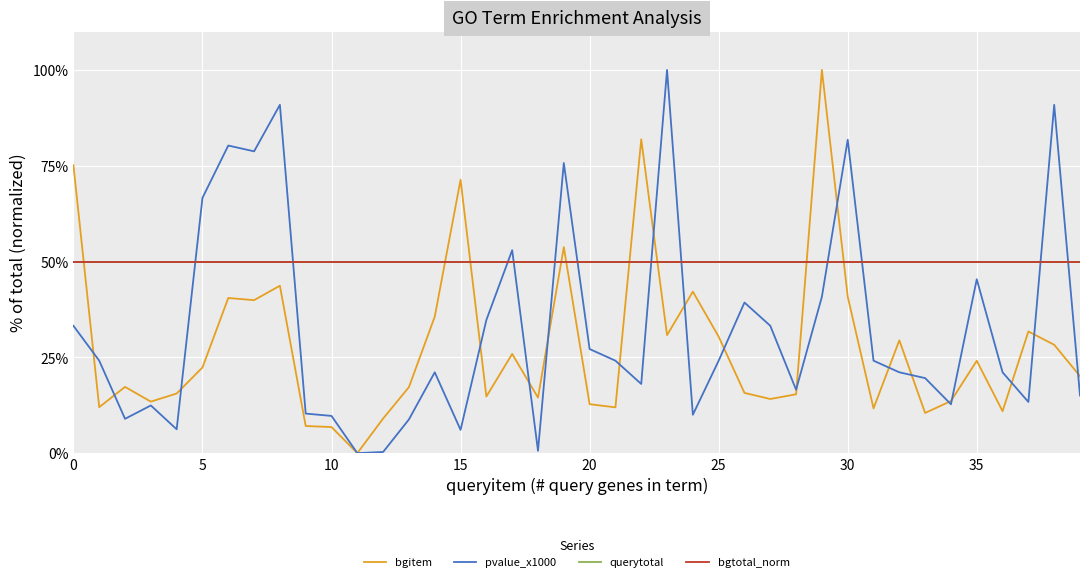

Is this an area chart (filled region under the line)?

No